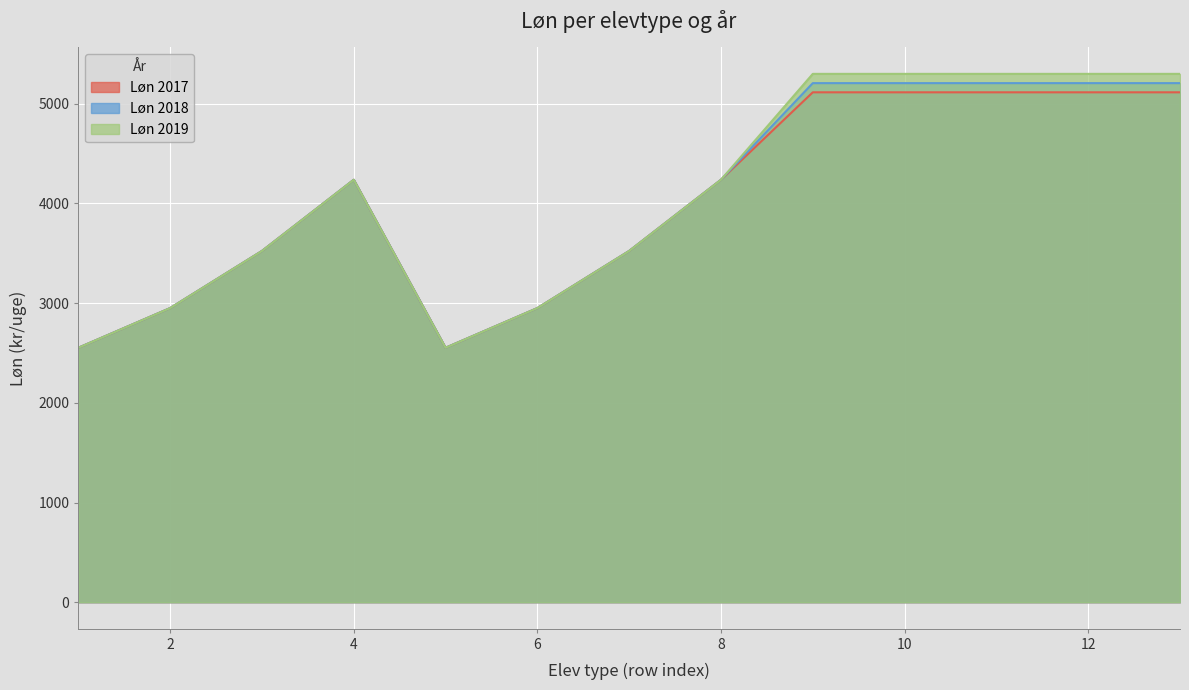

What is the total value across all series at 10?

15619